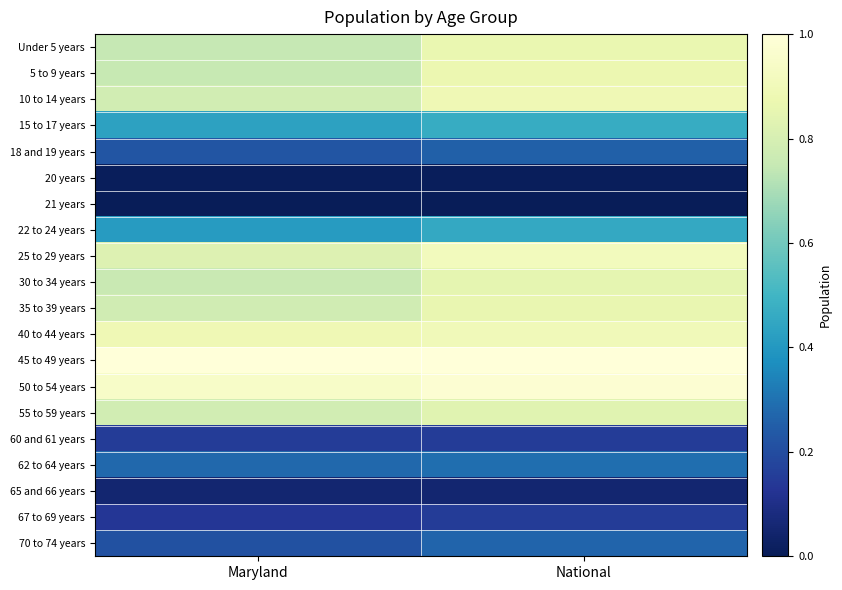

Reading left to right, what are all the values shown in this chart?

Under 5 years: Maryland=0.7	National=0.9
5 to 9 years: Maryland=0.8	National=0.9
10 to 14 years: Maryland=0.8	National=0.9
15 to 17 years: Maryland=0.4	National=0.5
18 and 19 years: Maryland=0.2	National=0.3
20 years: Maryland=0.0	National=0.0
21 years: Maryland=0.0	National=0.0
22 to 24 years: Maryland=0.4	National=0.5
25 to 29 years: Maryland=0.8	National=0.9
30 to 34 years: Maryland=0.8	National=0.9
35 to 39 years: Maryland=0.8	National=0.9
40 to 44 years: Maryland=0.9	National=0.9
45 to 49 years: Maryland=1.0	National=1.0
50 to 54 years: Maryland=0.9	National=1.0
55 to 59 years: Maryland=0.8	National=0.8
60 and 61 years: Maryland=0.1	National=0.2
62 to 64 years: Maryland=0.3	National=0.3
65 and 66 years: Maryland=0.1	National=0.1
67 to 69 years: Maryland=0.1	National=0.2
70 to 74 years: Maryland=0.2	National=0.3